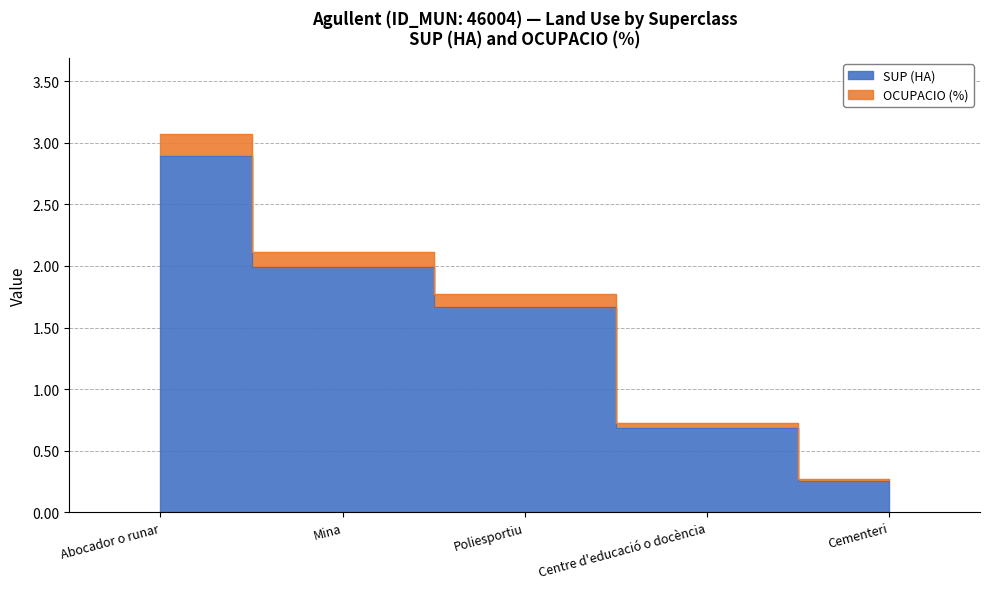

True or false: SUP (HA) and OCUPACIO (%) cross at least once.

False